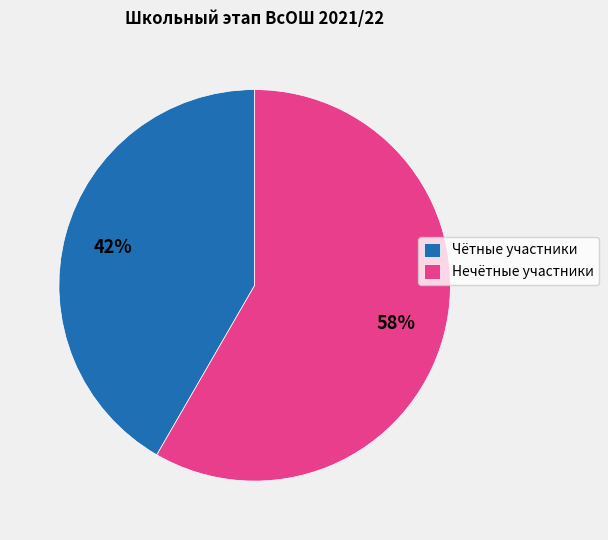

To the nearest percent, what is the combined percentage of Чётные участники and Нечётные участники?

100%